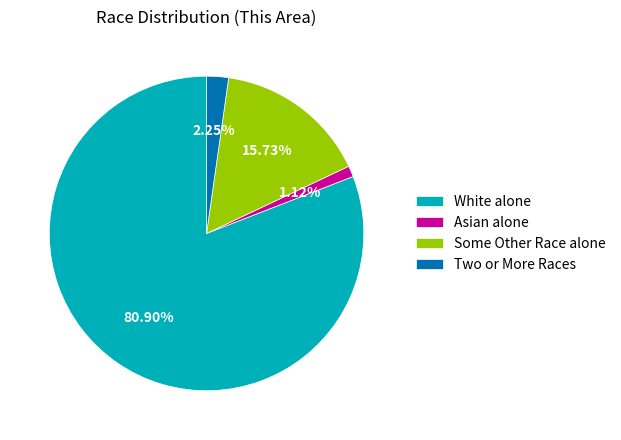

Rank the categories by value from lowest to highest.

Asian alone, Two or More Races, Some Other Race alone, White alone